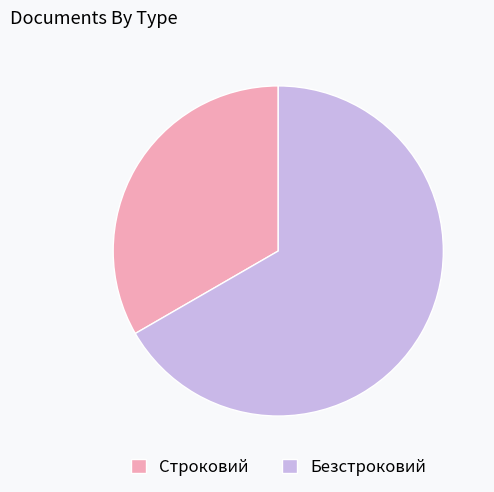

Is there any slice that represents more than half of the pie?

Yes